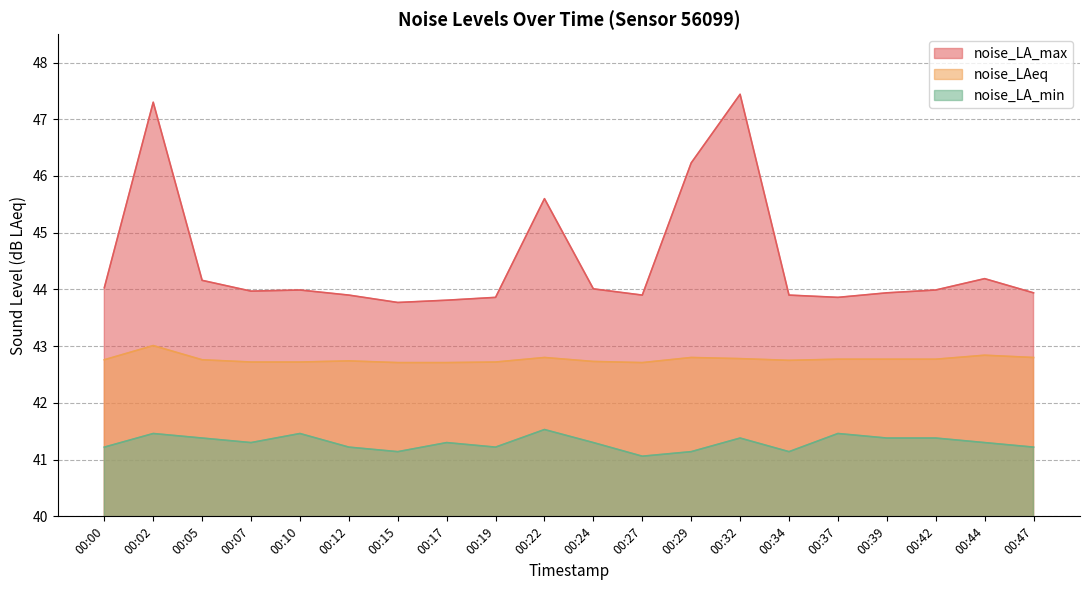

Which series has the largest range (max minus min)?

noise_LA_max